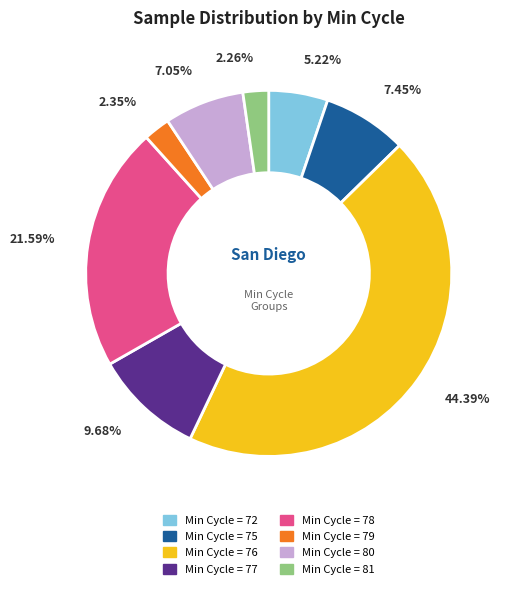

Is there any slice that represents more than half of the pie?

No